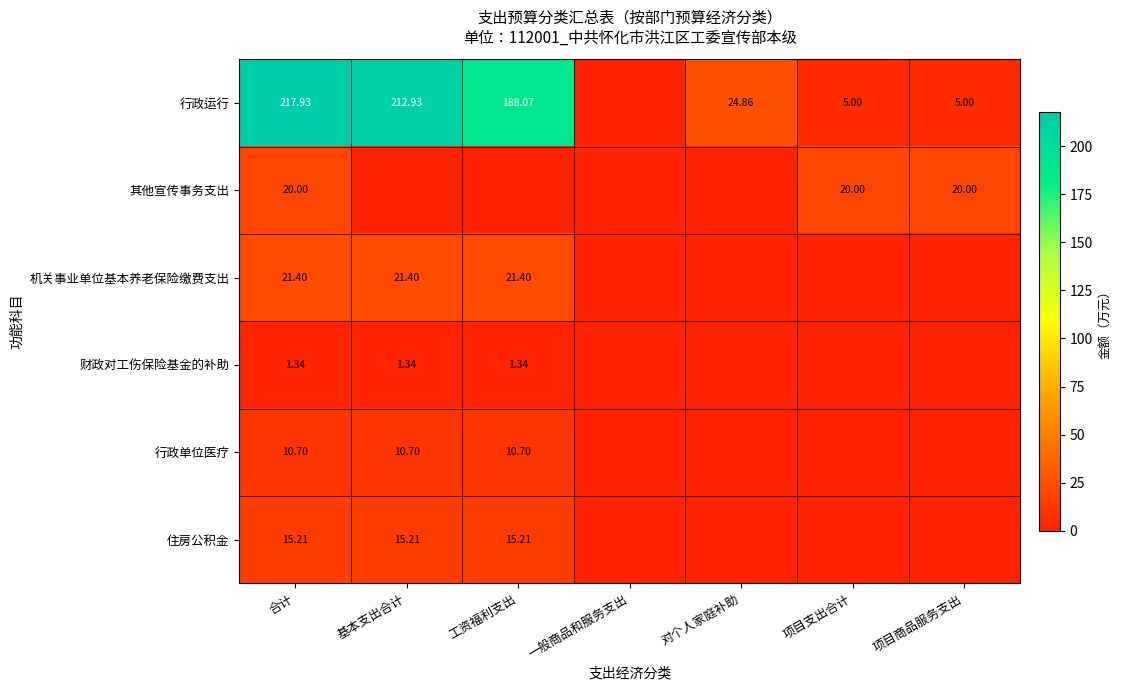

Is the value of 行政运行 at 项目支出合计 greater than the value of 住房公积金 at 合计?

No